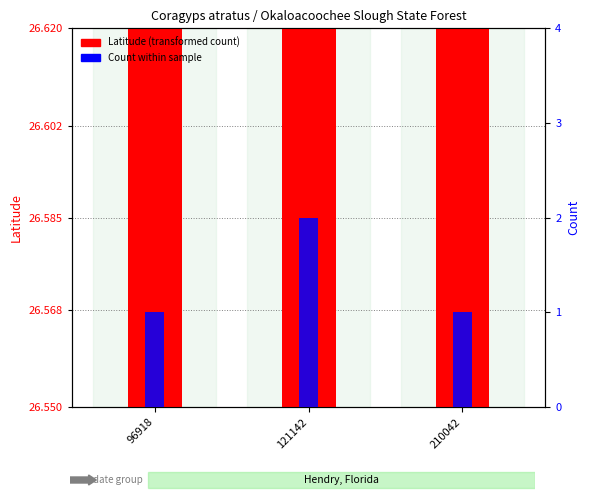

What is the sum of all Latitude (transformed) values?

0.1